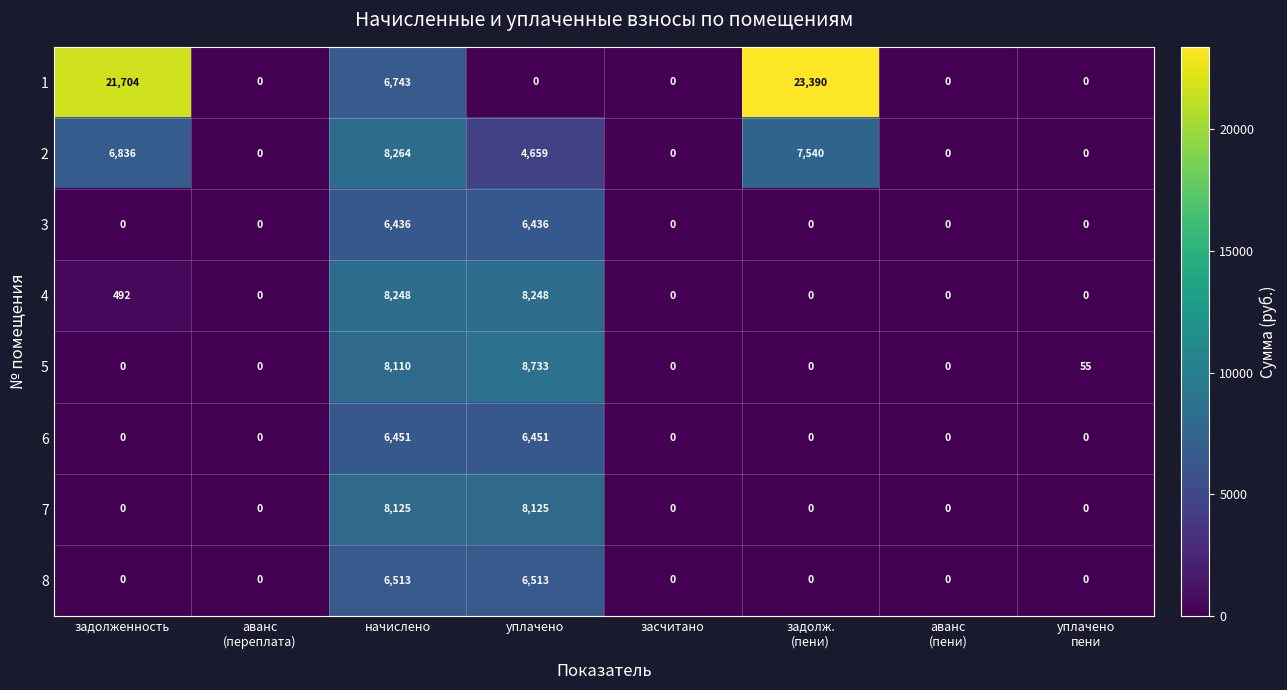

Is it true that 3 equals -1941 at засчитано?

False